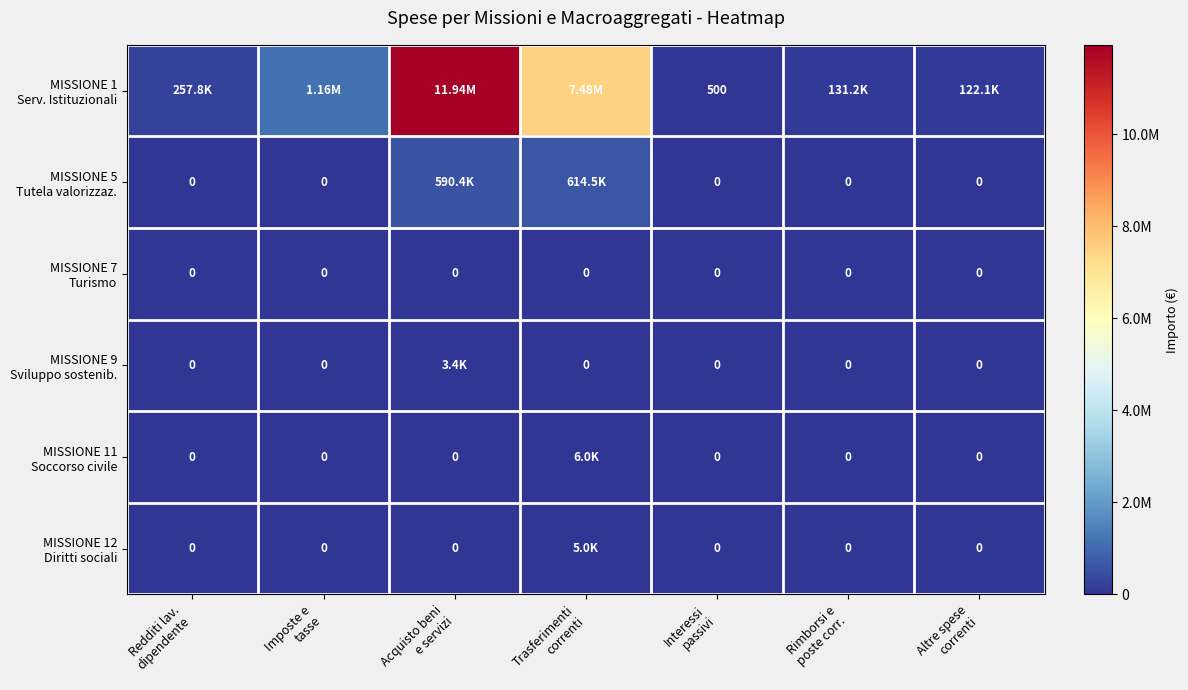

Which series changed the most between Acquisto beni e servizi and Altre spese correnti?

MISSIONE 1 Serv. Istituzionali